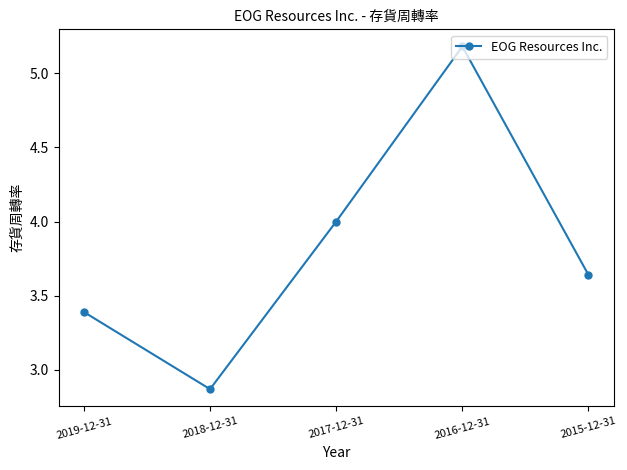

At which category does the data reach its first local peak?

2016-12-31